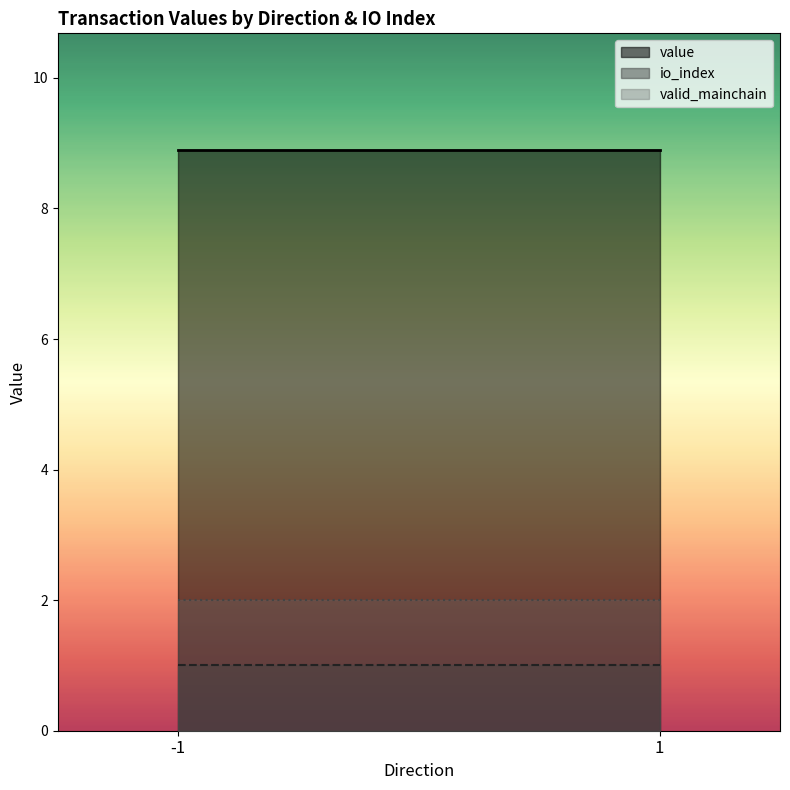

The value of value at -1_1 is 8.9. True or false?

True